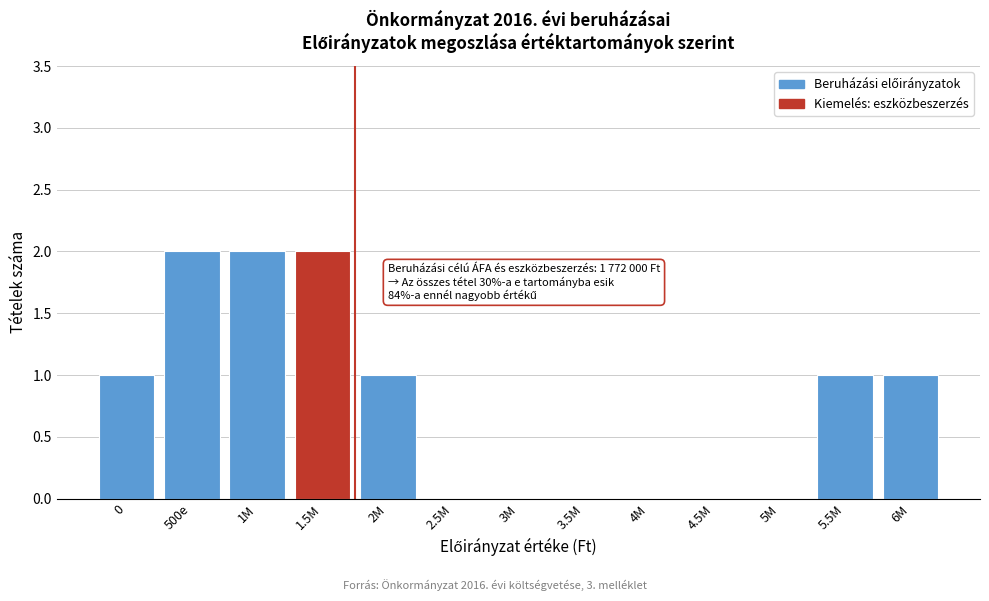

Reading left to right, what are all the values shown in this chart?

0=1	500e=2	1M=2	1.5M=2	2M=1	2.5M=0	3M=0	3.5M=0	4M=0	4.5M=0	5M=0	5.5M=1	6M=1